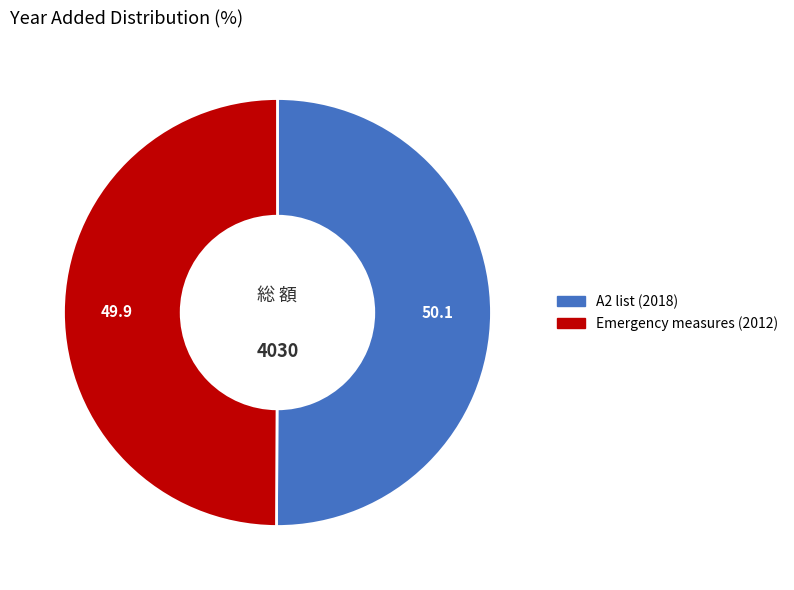

The A2 list (2018) slice represents 50% of the pie. True or false?

True